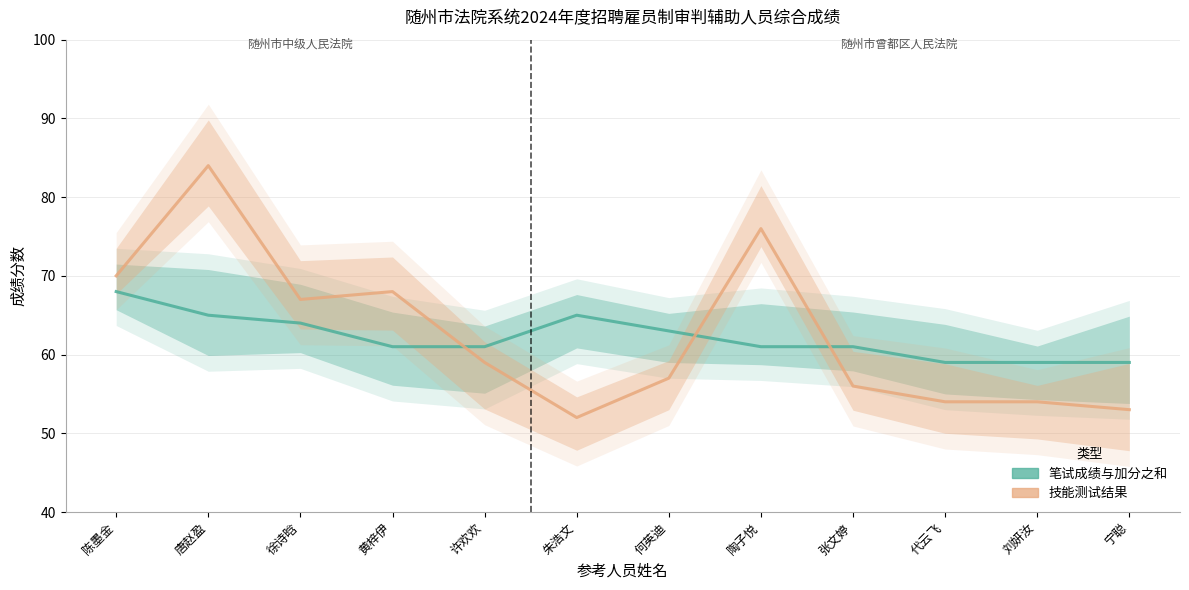

At which category does 技能测试结果 reach its first local peak?

唐赵盈